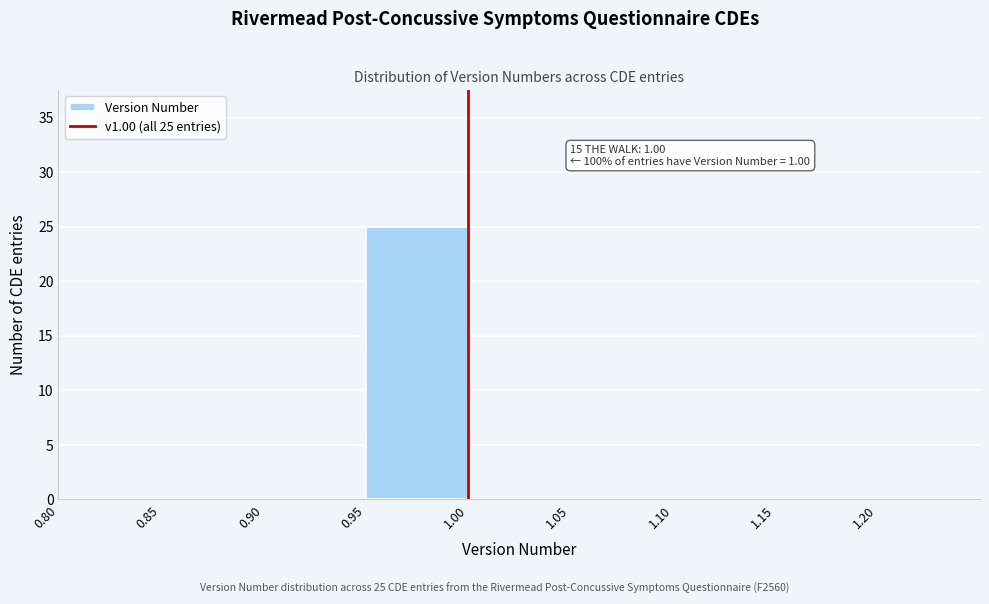

Over which range of the x-axis is the bar tallest?

0.95 to 1.00